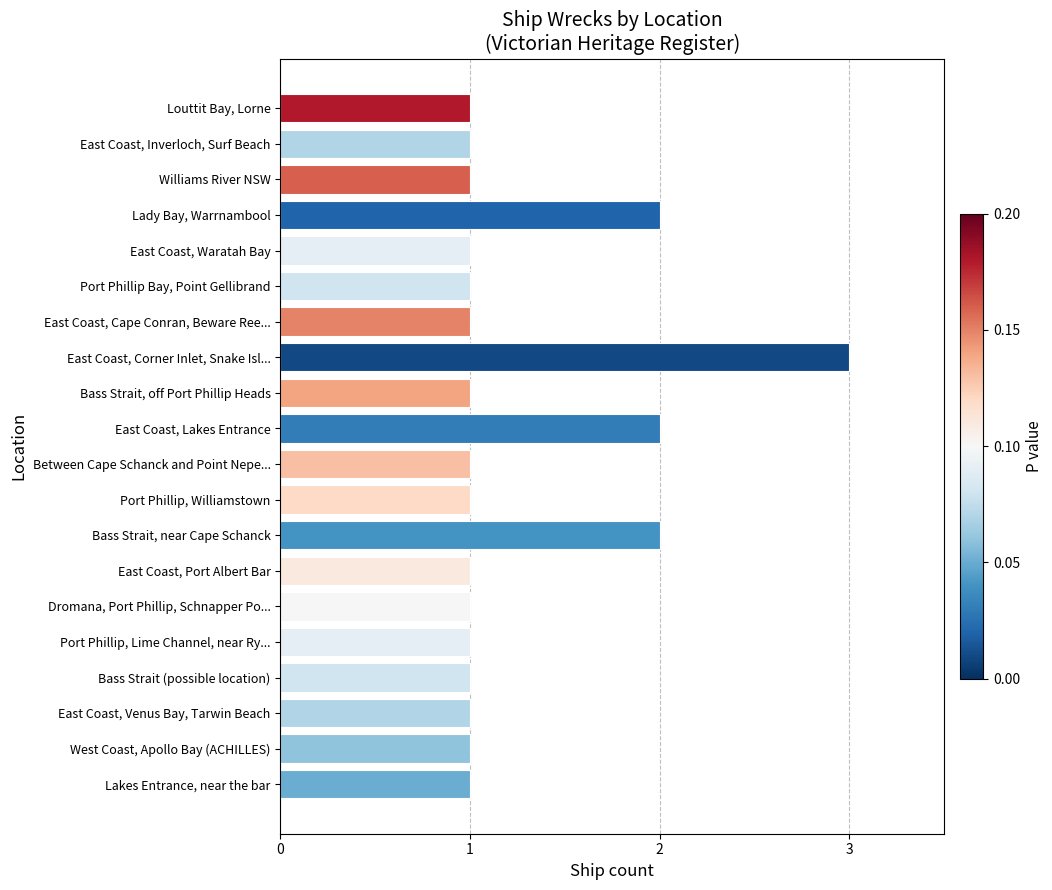

The value at Louttit Bay, Lorne is 2. True or false?

False